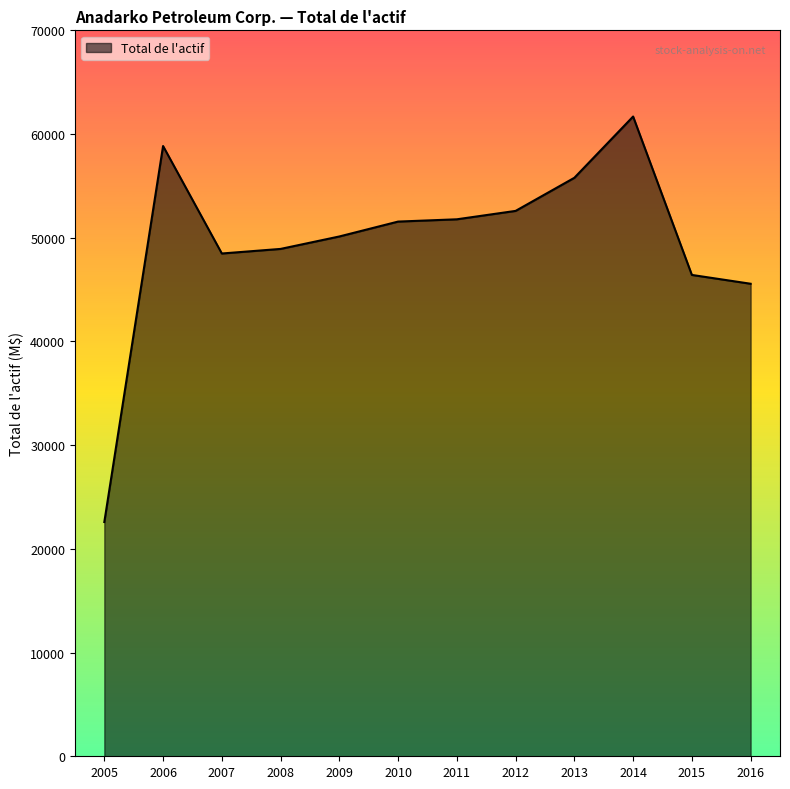

What is the difference between the maximum and minimum values?

39101